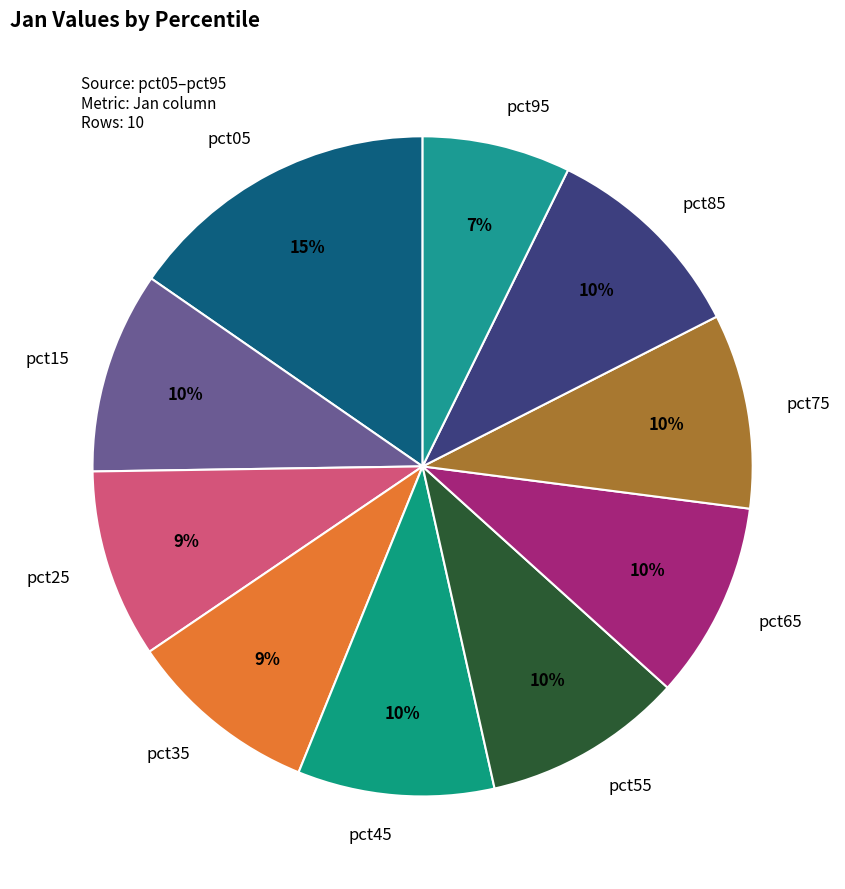

Do pct25 and pct85 together represent more than half of the pie?

No